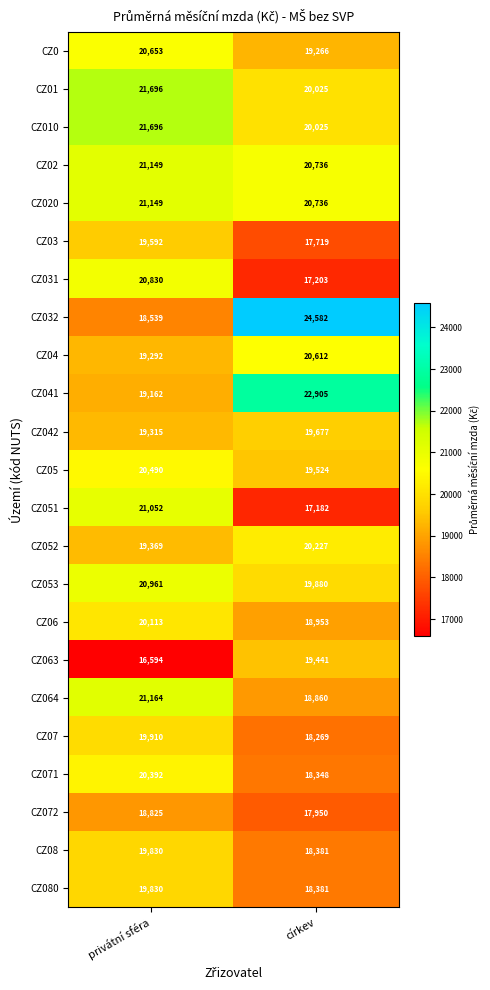

Which series has the largest total across all categories?

CZ032